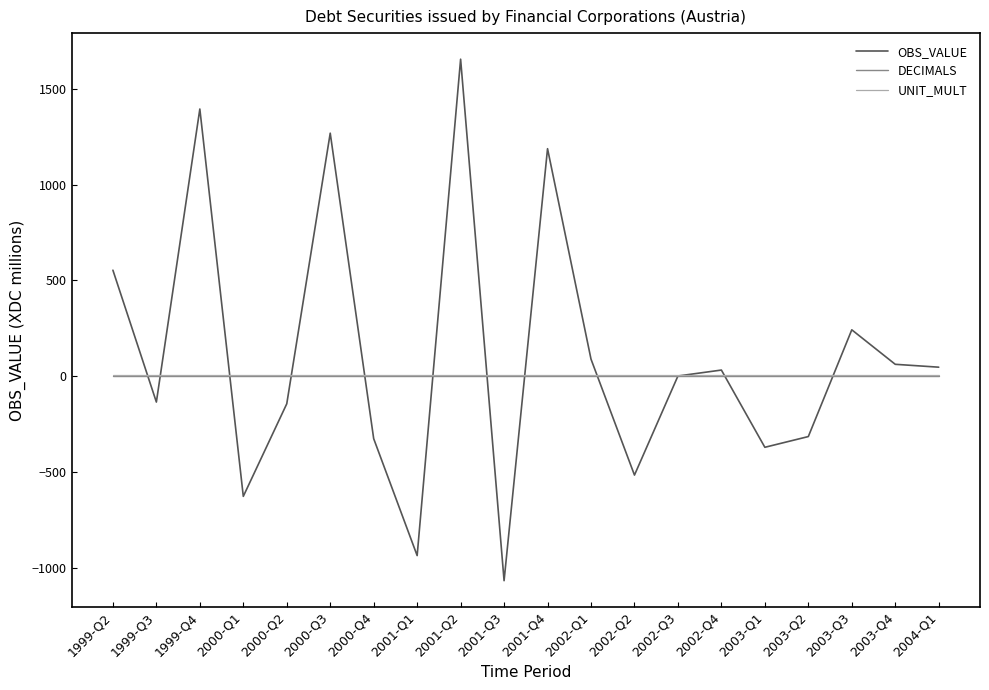

After their last crossing, which series has the higher values: OBS_VALUE or DECIMALS?

OBS_VALUE